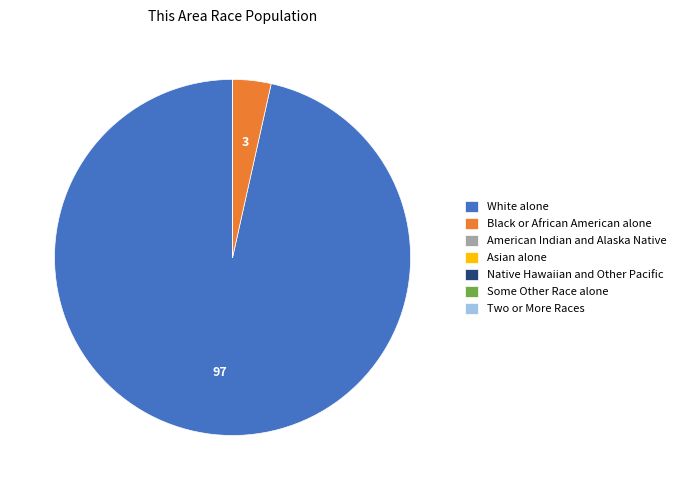

The White alone slice represents 97% of the pie. True or false?

True